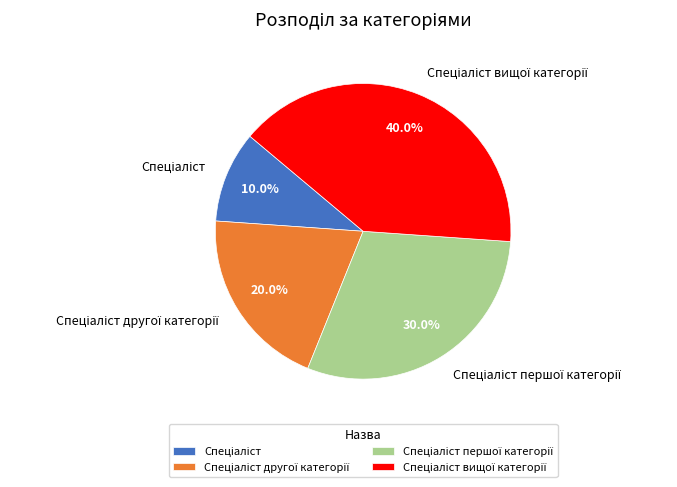

Is there any slice that represents more than half of the pie?

No